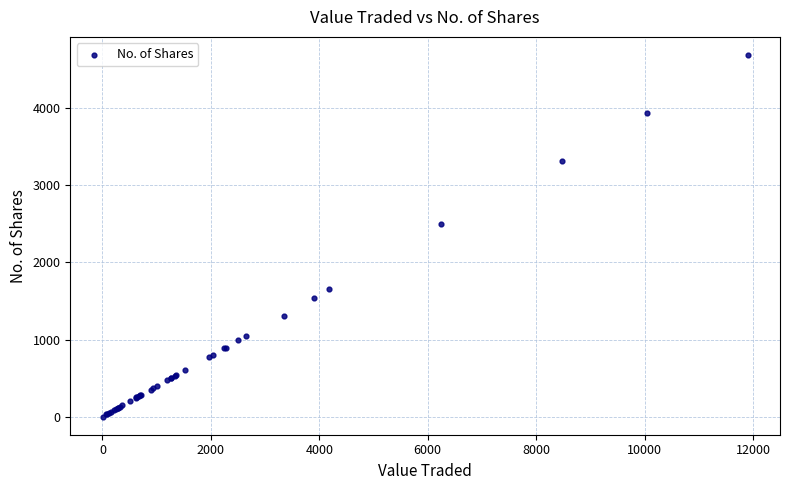

What Y value in the scatter plot is closest to 2346?

2500